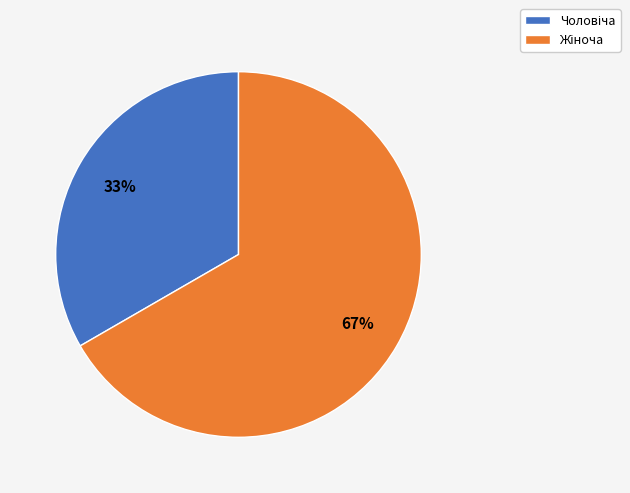

Count the number of slices in the pie.

2